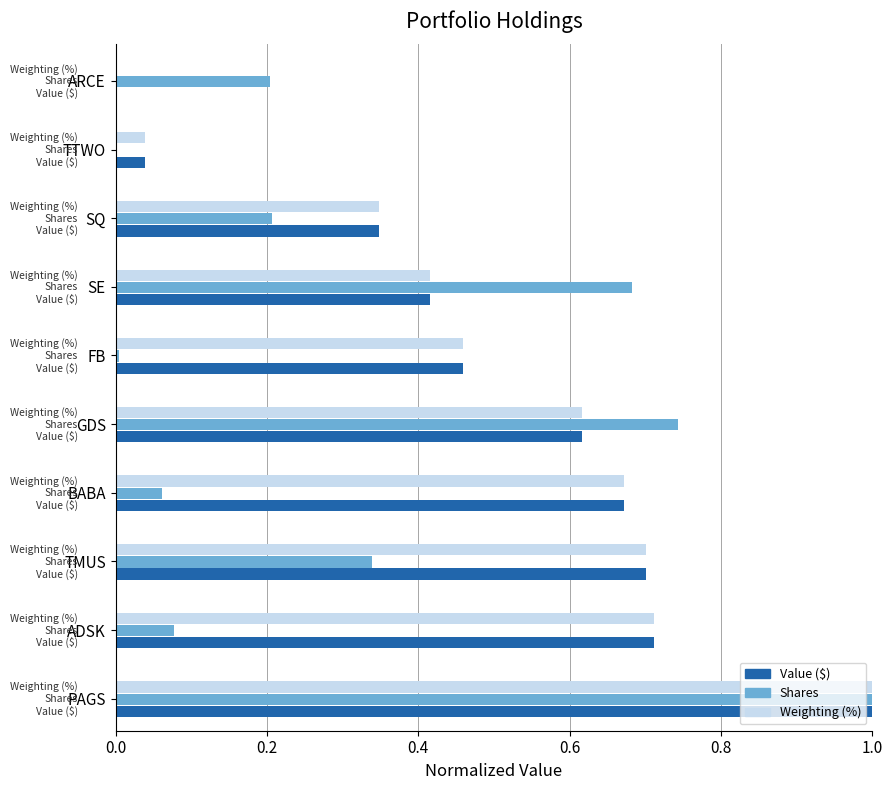

At which category is the sum across all series the highest?

PAGS